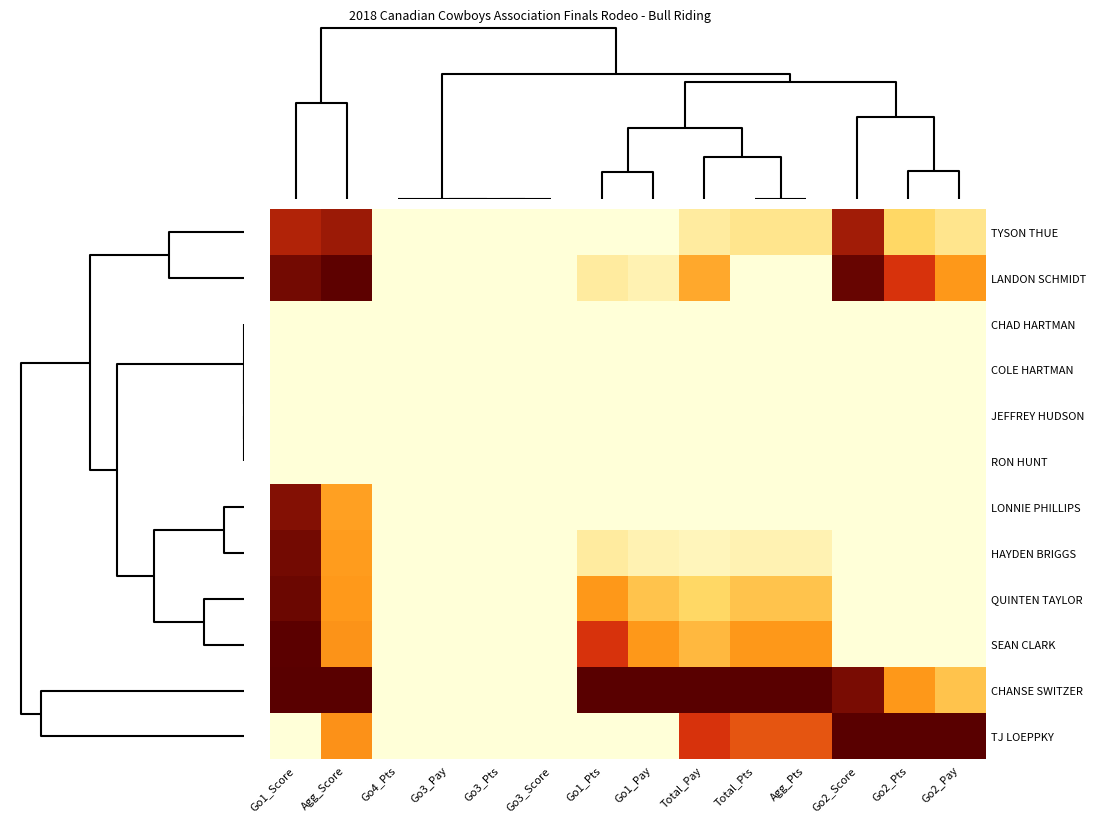

Which series has the largest total across all categories?

CHANSE SWITZER